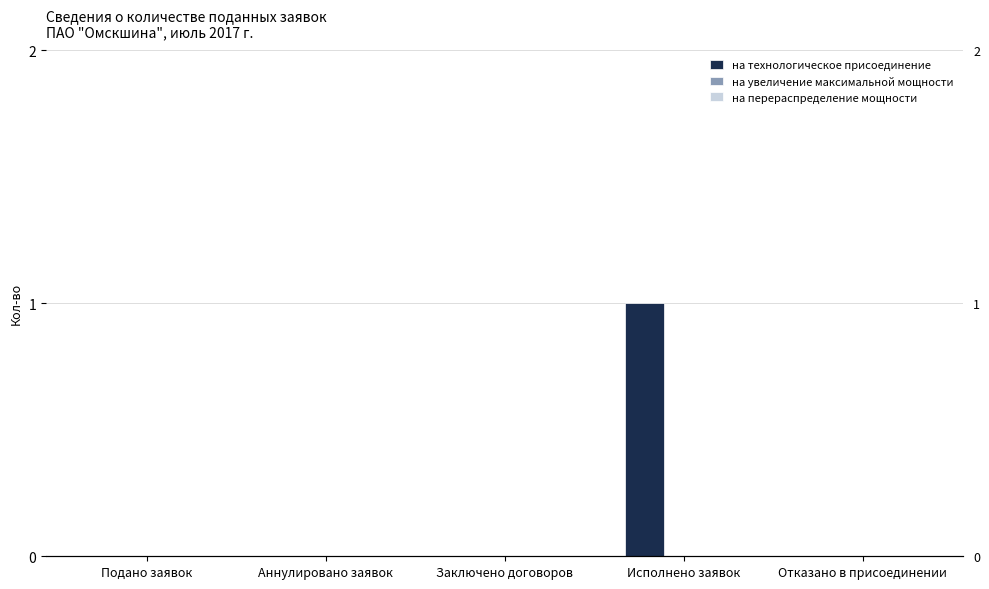

Is it true that на перераспределение мощности equals 0 at Заключено договоров?

True